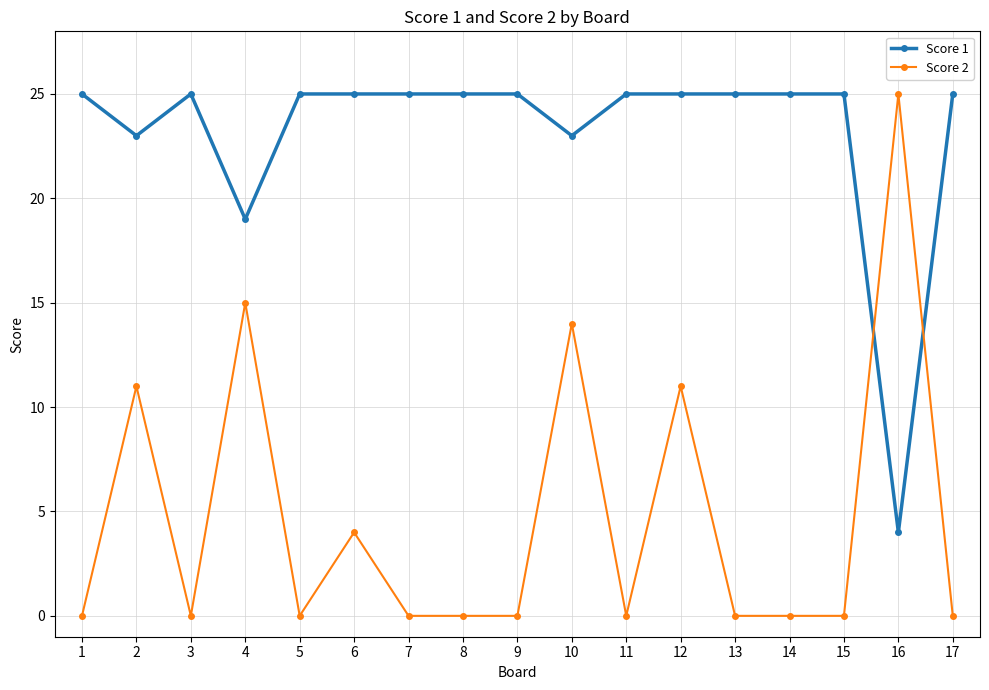

List the series in order of their overall mean, highest first.

Score 1, Score 2